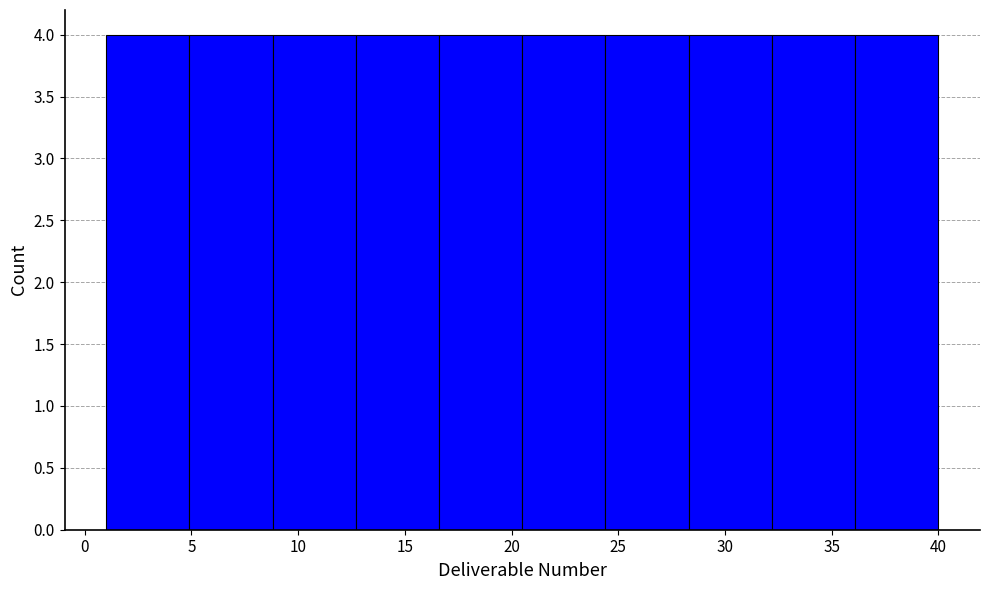

How tall is the bar that spans 36.1 to 40.0 on the x-axis? Neither the bar edges nor the heights are printed on the chart, so give them approximately, as read against the axes.

4